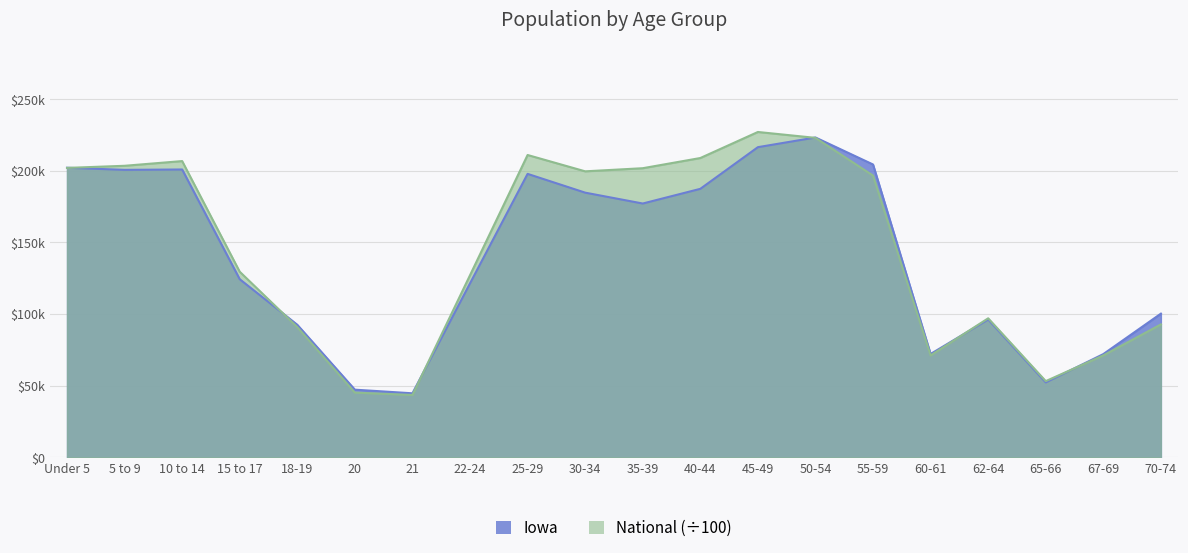

Is the value of Iowa at 18-19 greater than the value of National at 18-19?

Yes